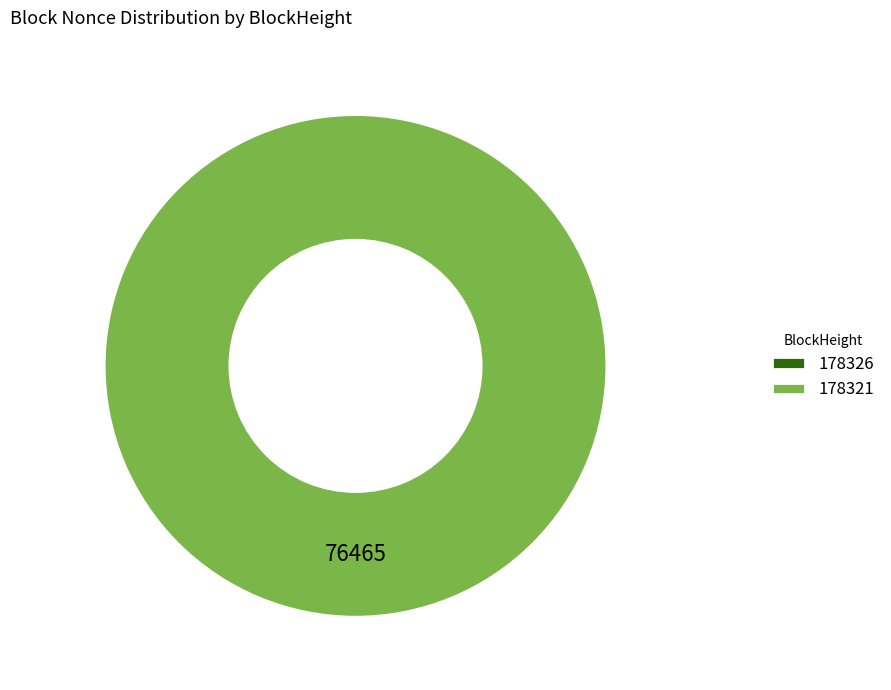

To the nearest percent, what is the difference between the largest and smallest slice percentages?

100%